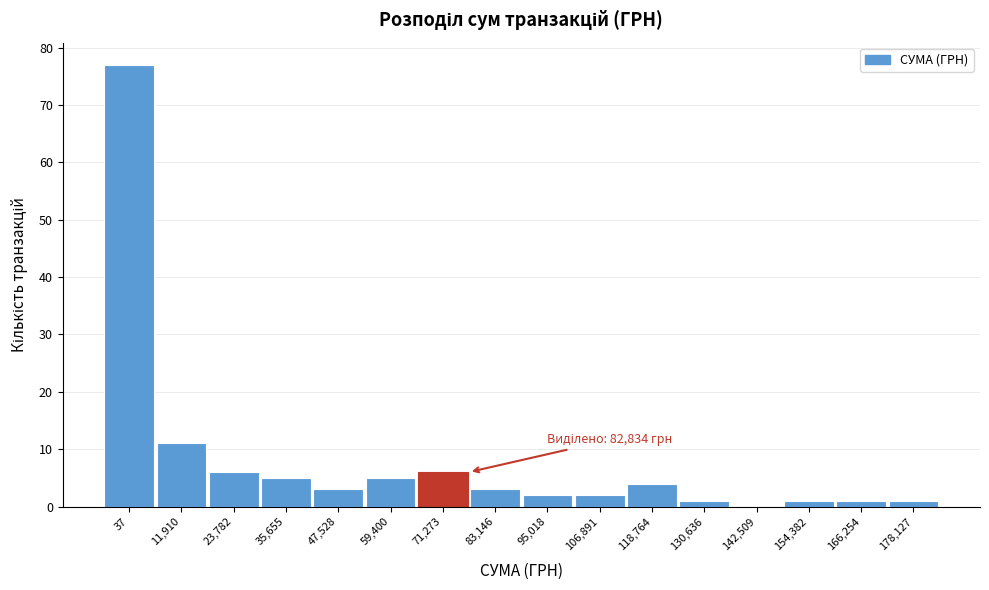

Reading left to right, list all the values displayed in this chart.

37=77	11,910=11	23,782=6	35,655=5	47,528=3	59,400=5	71,273=6	83,146=3	95,018=2	106,891=2	118,764=4	130,636=1	142,509=0	154,382=1	166,254=1	178,127=1